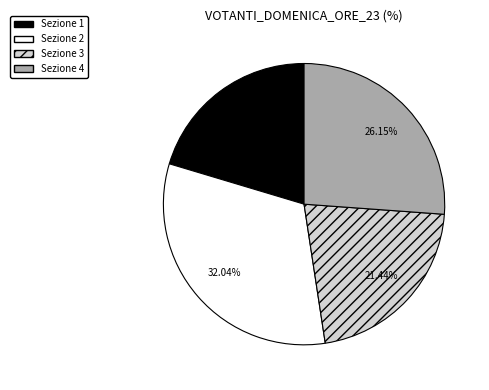

To the nearest percent, what is the average slice percentage?

25%